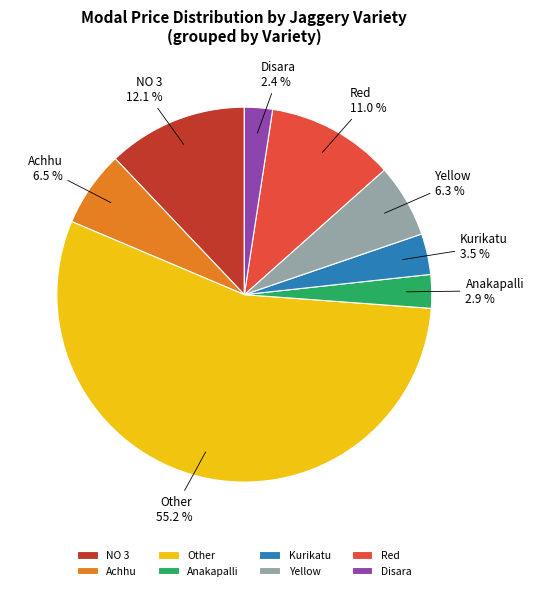

Which slice is the largest?

Other